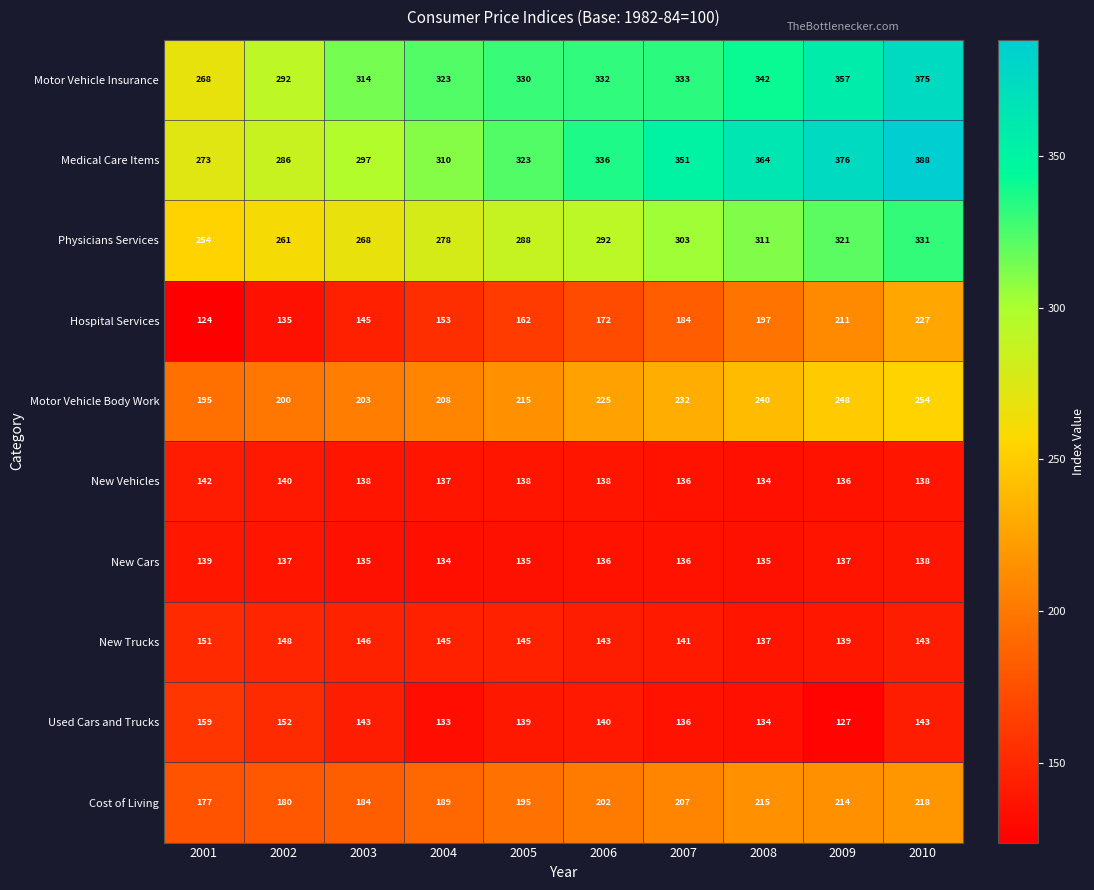

Which series has the largest total across all categories?

Medical Care Items